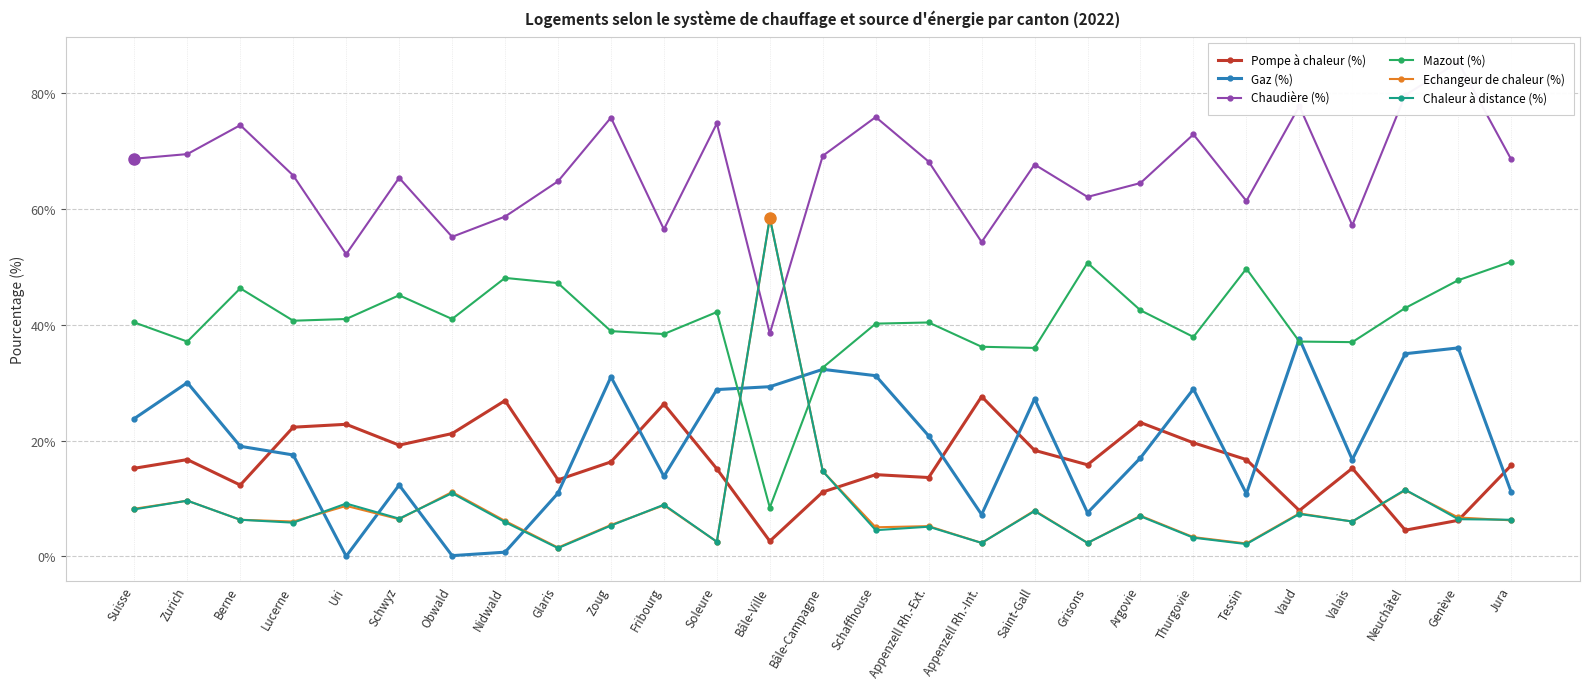

What is the difference between the Gaz (%) values at Genève and Tessin?

25.2